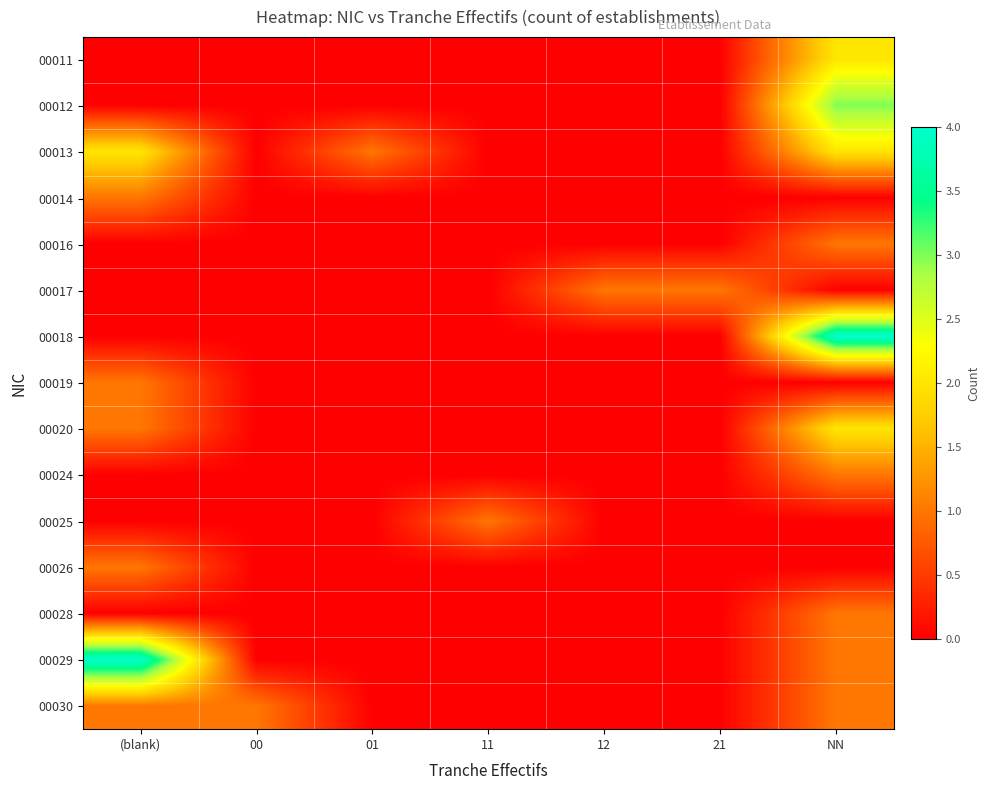

Rank the series at NN from highest to lowest value.

00018, 00012, 00011, 00013, 00020, 00016, 00024, 00028, 00029, 00030, 00014, 00017, 00019, 00025, 00026